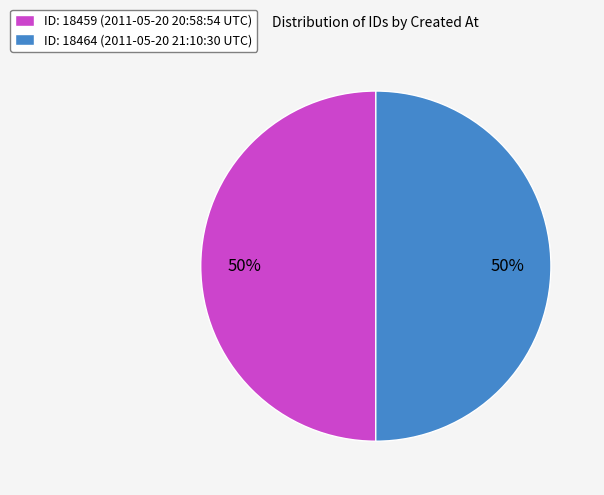

Approximately how many times larger is the value at ID: 18459 (2011-05-20 20:58:54 UTC) compared to ID: 18464 (2011-05-20 21:10:30 UTC)?

1.0